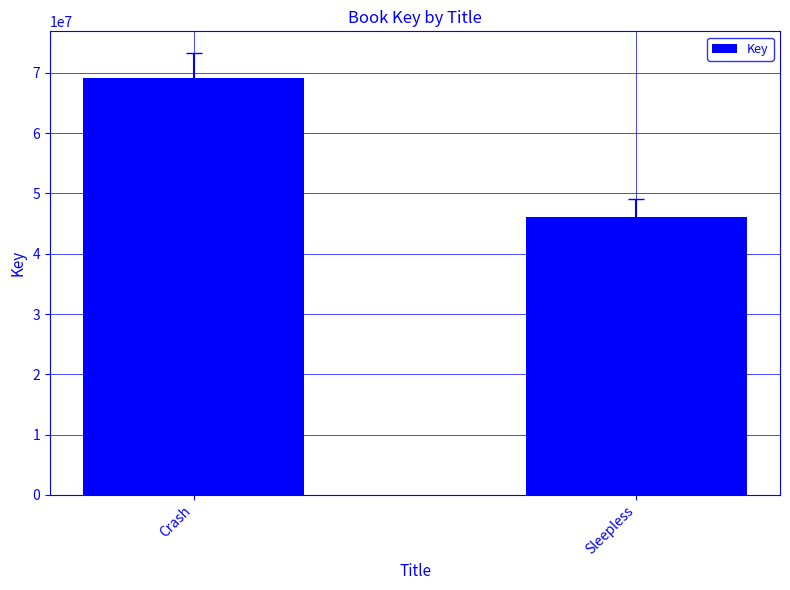

Rank the categories by value from highest to lowest.

Crash, Sleepless